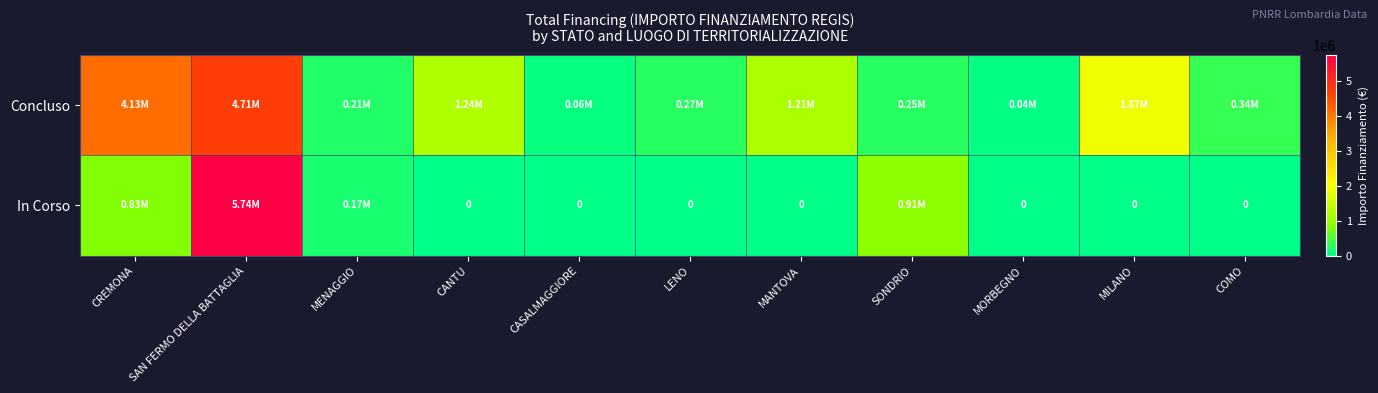

What is the average value of the Concluso series?

1301941.6